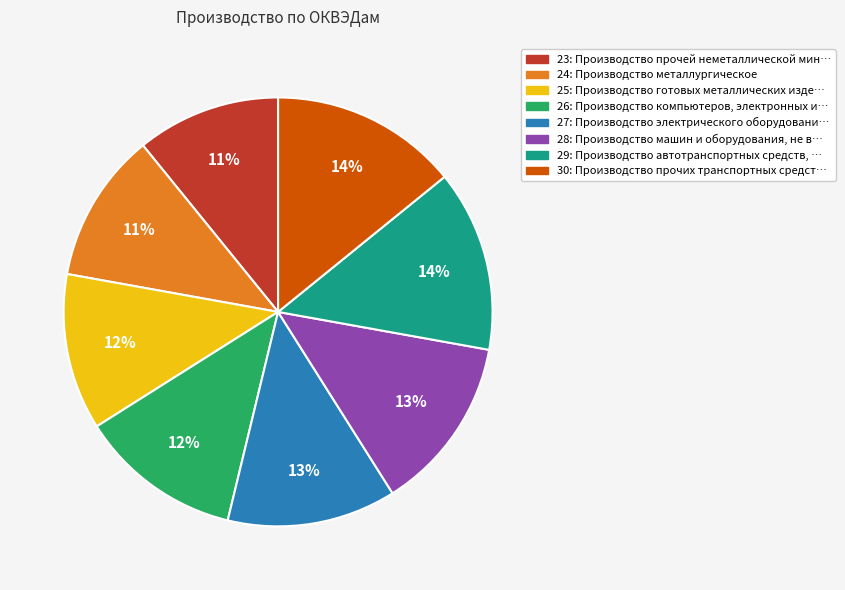

To the nearest percent, what portion does 29 represent?

14%